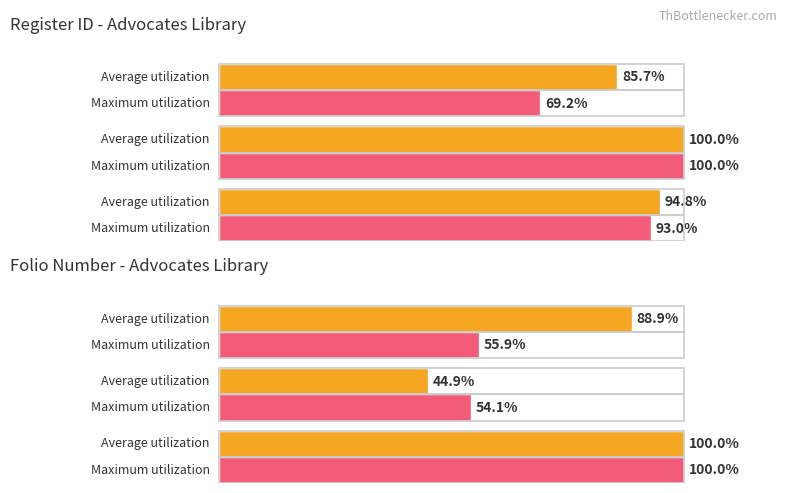

What is the difference between the second highest and minimum values in the Average utilization series?

44.0